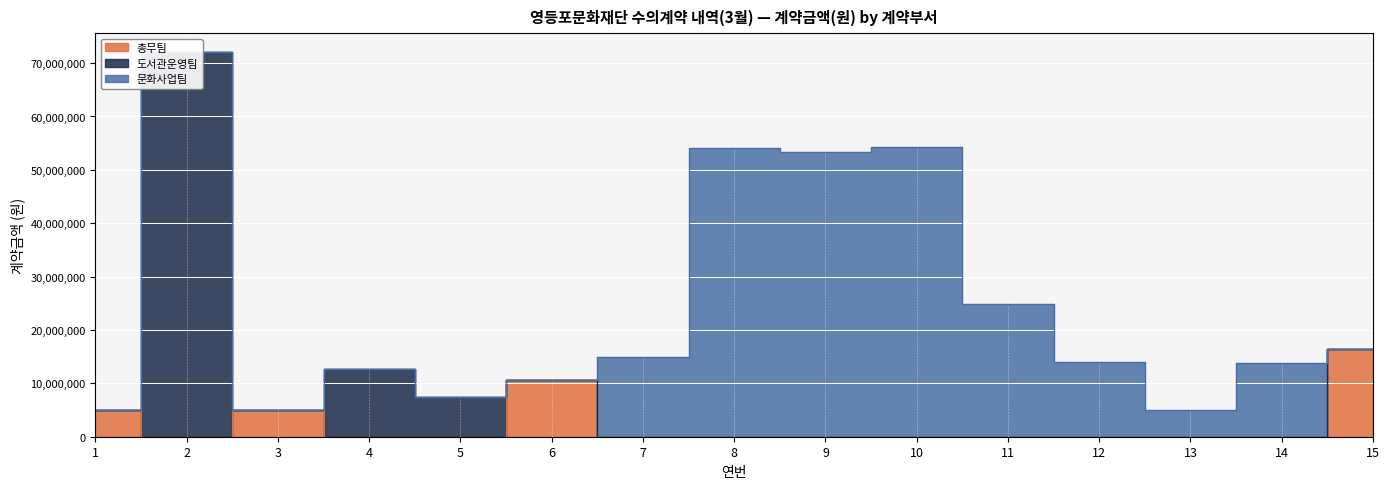

How many interior local valleys does the 문화사업팀 series have?

2